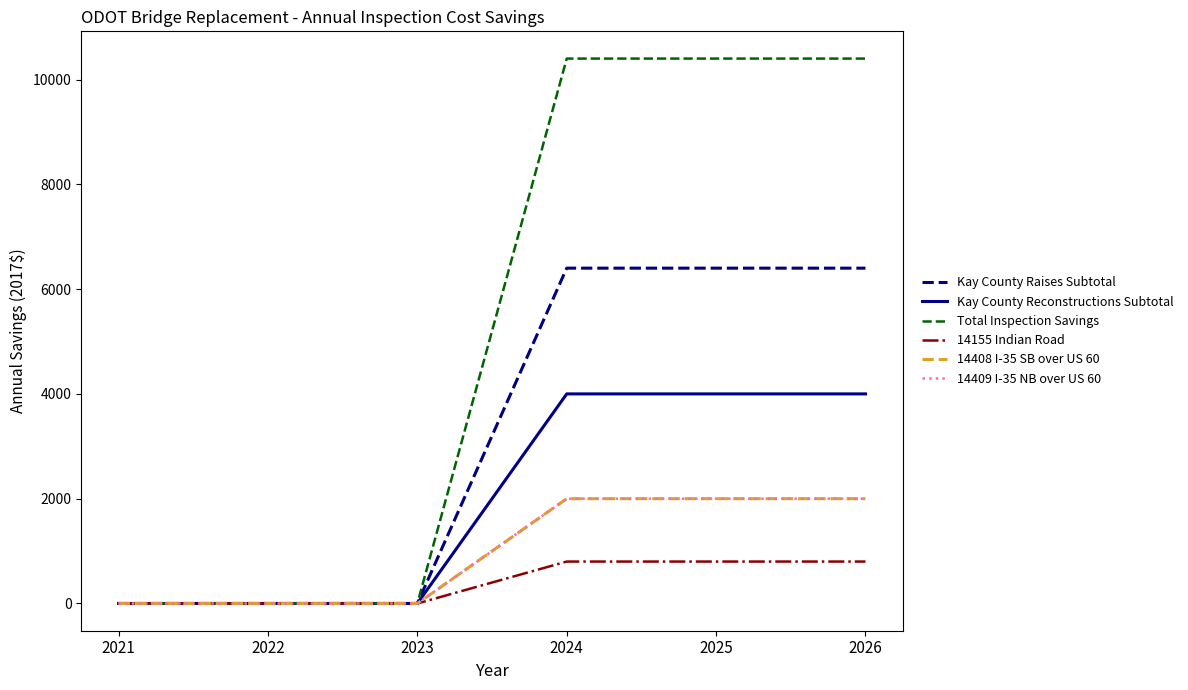

The value of 14409 I-35 NB over US 60 at 2024 is 2000. True or false?

True